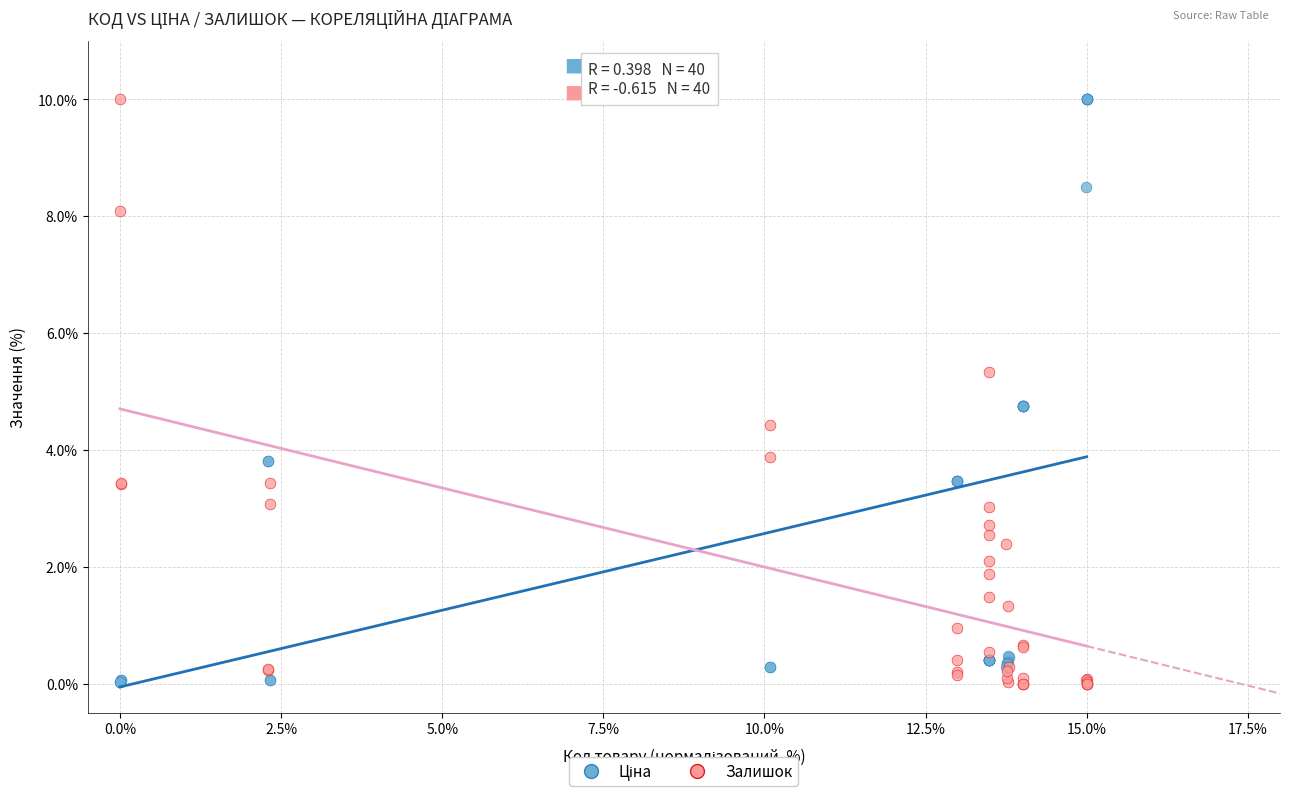

What is the X range (max minus min) for the scatter plot?

15.0